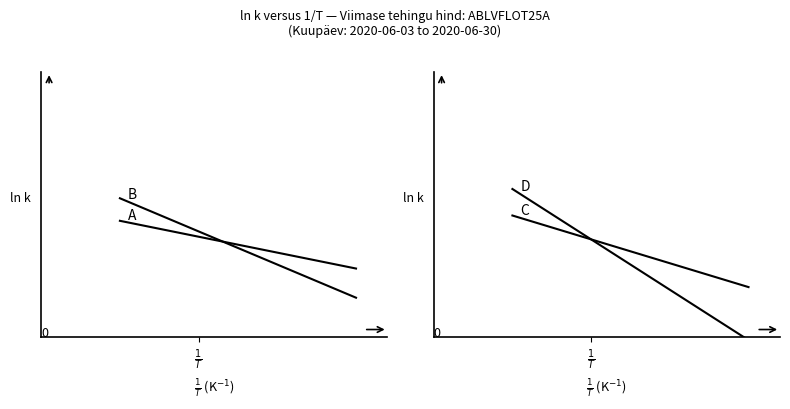

List the series in order of their overall mean, lowest first.

D, C, B, A